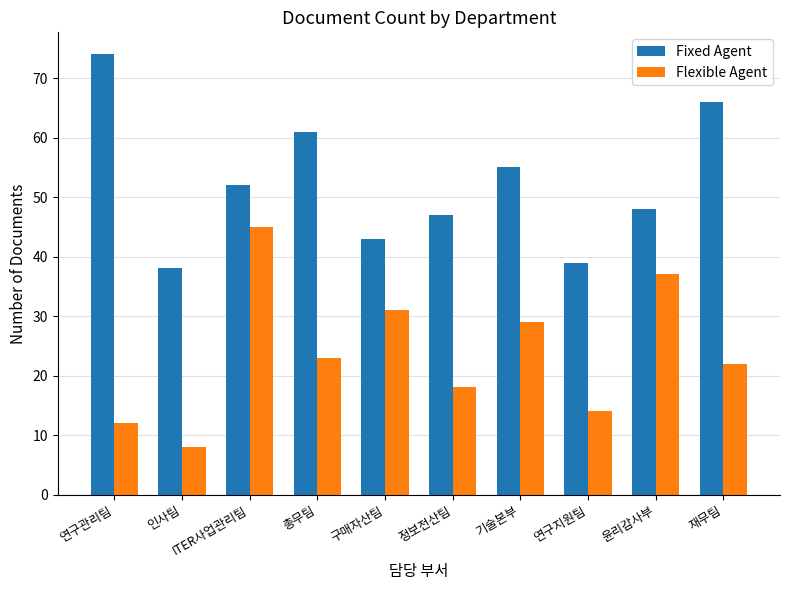

What position from the right is 윤리감사부?

2